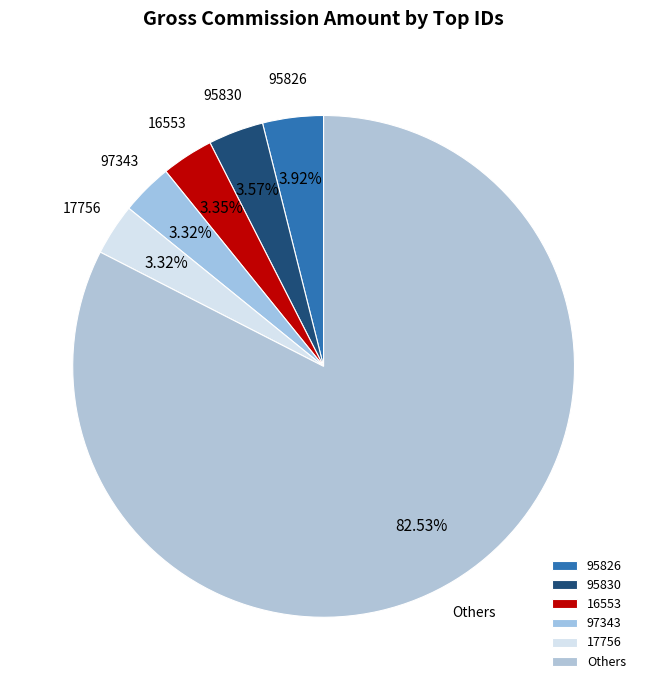

To the nearest percent, what is the difference between the largest and smallest slice percentages?

79%